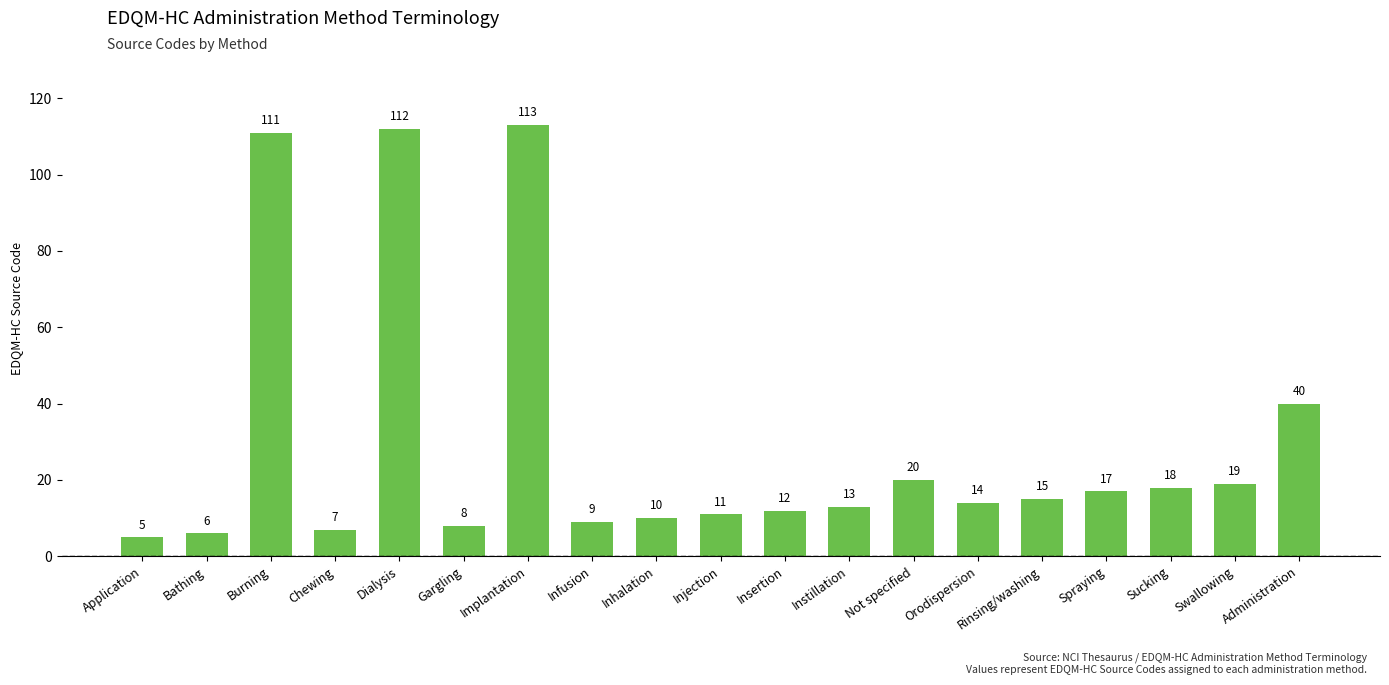

Rank the categories by value from lowest to highest.

Application, Bathing, Chewing, Gargling, Infusion, Inhalation, Injection, Insertion, Instillation, Orodispersion, Rinsing/washing, Spraying, Sucking, Swallowing, Not specified, Administration, Burning, Dialysis, Implantation